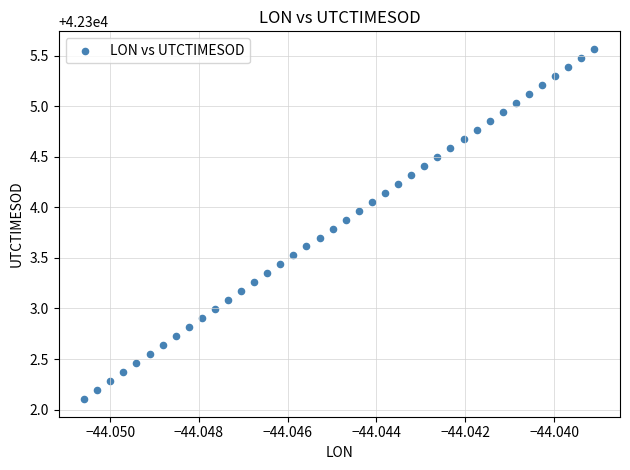

What is the range of Y values (max minus min)?

3.5